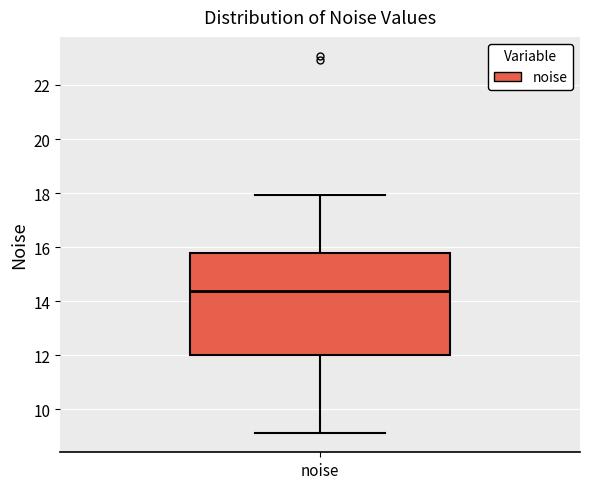

Where does the upper whisker of the box for noise end on the y-axis? The values are not printed on the chart, so give them approximately, as read against the axis.

18.0